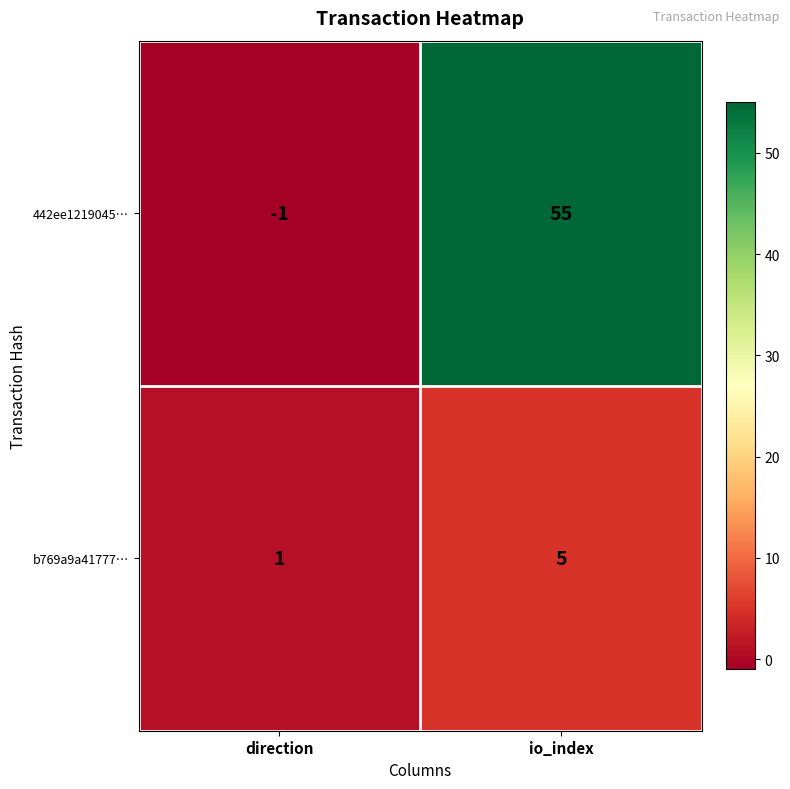

What is the average value of the b769a9a41777… series?

3